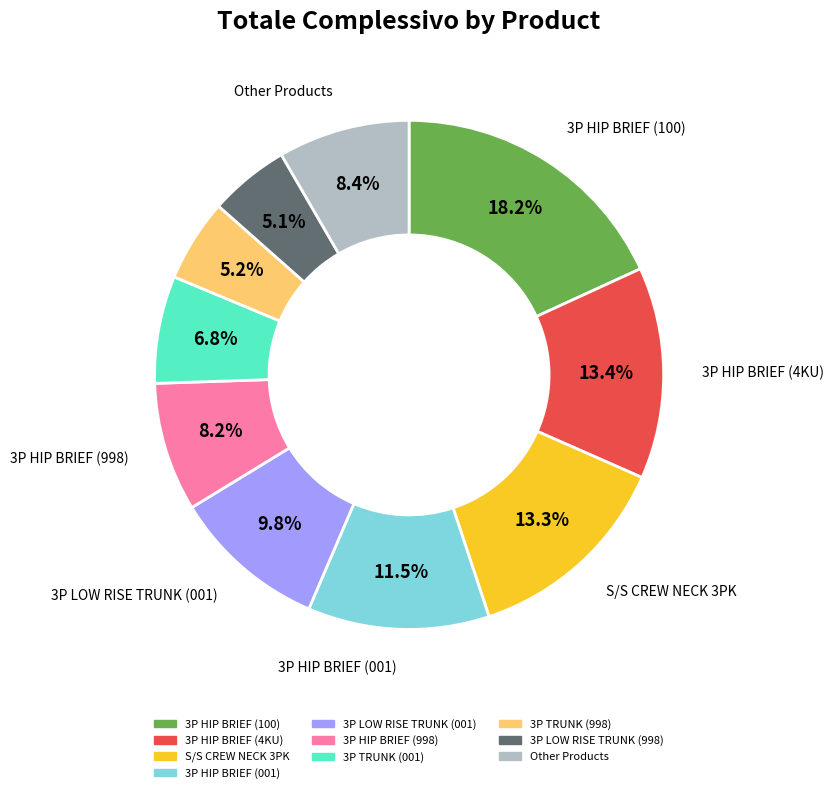

Does any single category account for the majority?

No